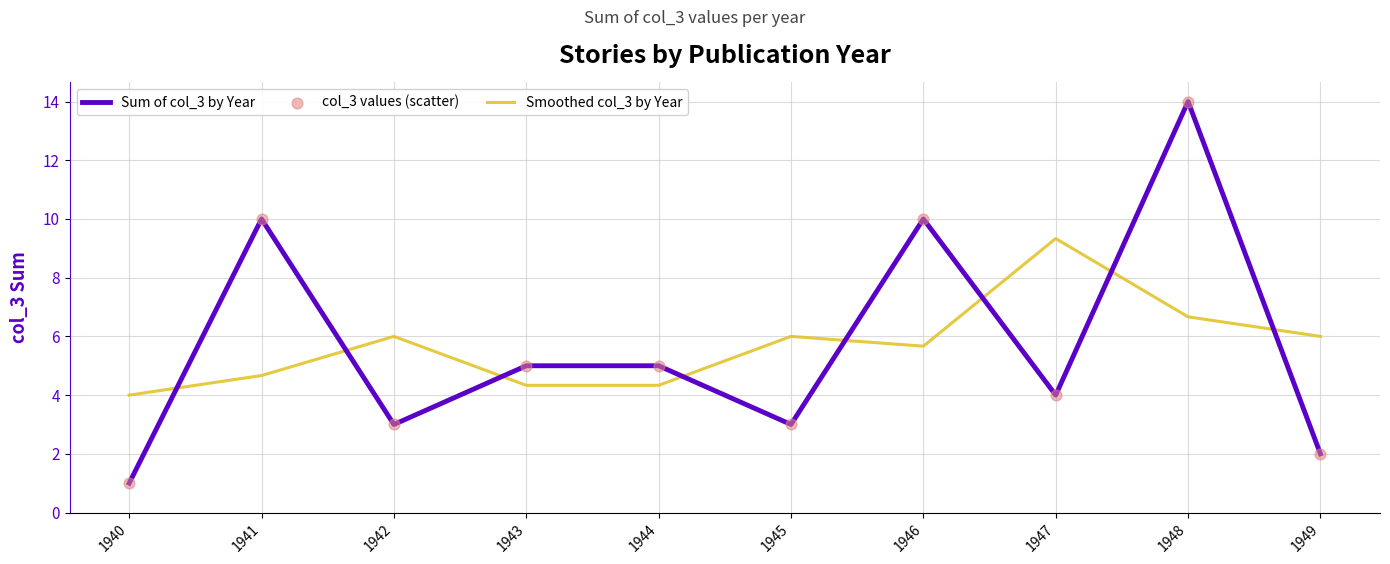

What is the difference between the highest and lowest values at 1940?

3.0